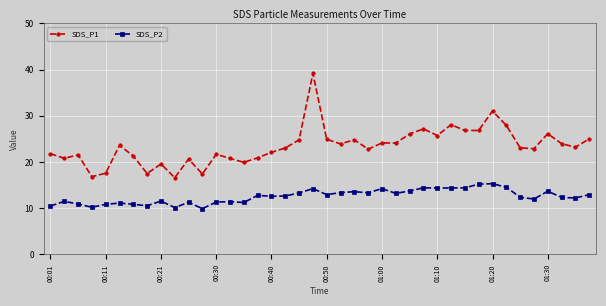

What is the value of the SDS_P1 point at the 27th from the left?

26.1